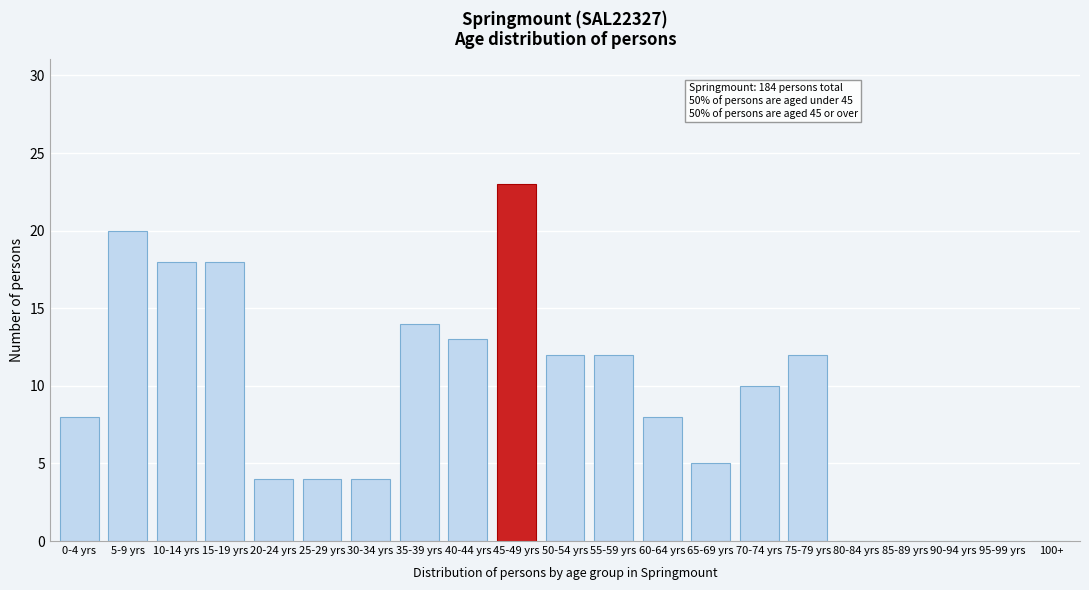

Reading right to left, extract all data points from this chart.

100+=0	95-99 yrs=0	90-94 yrs=0	85-89 yrs=0	80-84 yrs=0	75-79 yrs=12	70-74 yrs=10	65-69 yrs=5	60-64 yrs=8	55-59 yrs=12	50-54 yrs=12	45-49 yrs=23	40-44 yrs=13	35-39 yrs=14	30-34 yrs=4	25-29 yrs=4	20-24 yrs=4	15-19 yrs=18	10-14 yrs=18	5-9 yrs=20	0-4 yrs=8